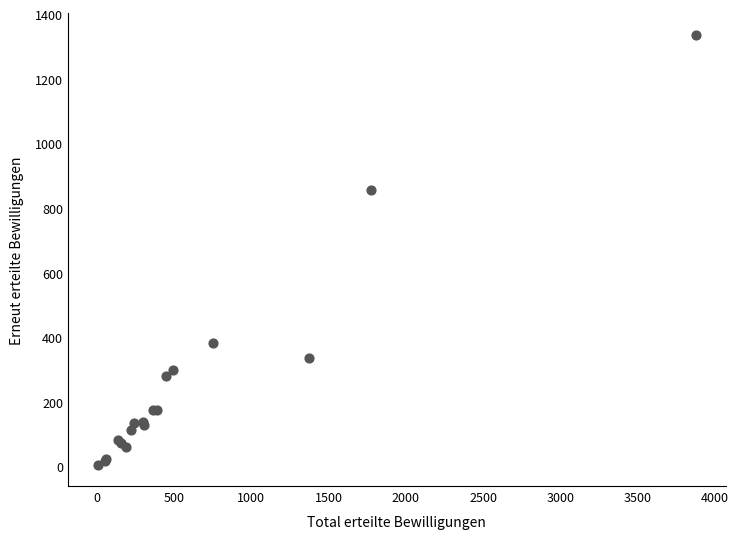

What Y value in the scatter plot is closest to 671?

856